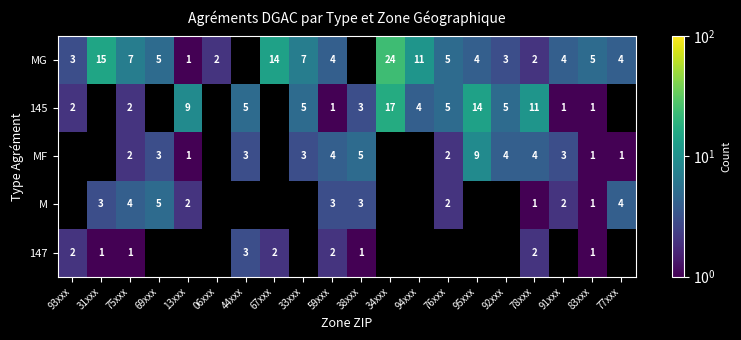

The value of 145 at 92xxx is 5. True or false?

True